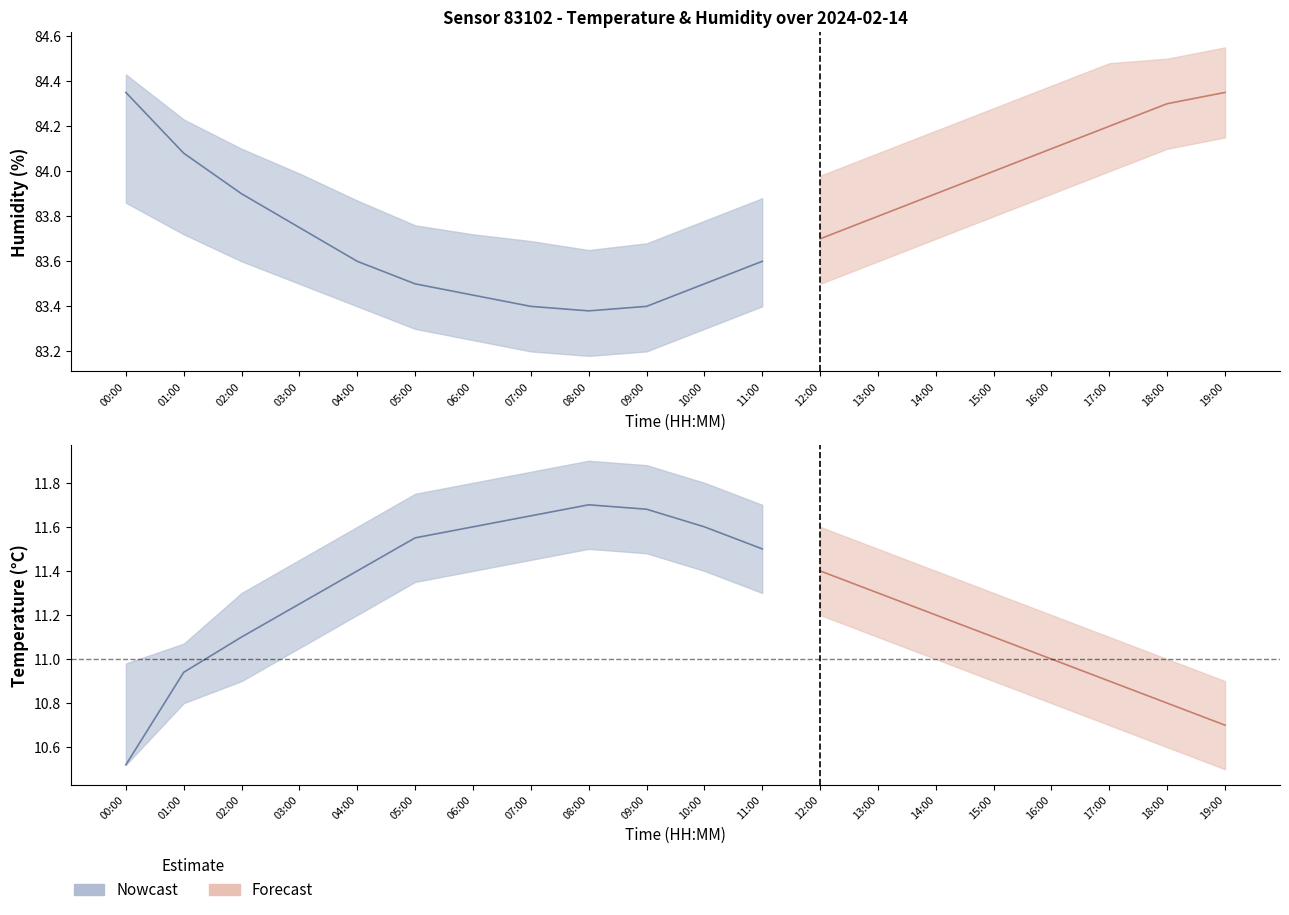

What is the maximum value for temperature?

11.7